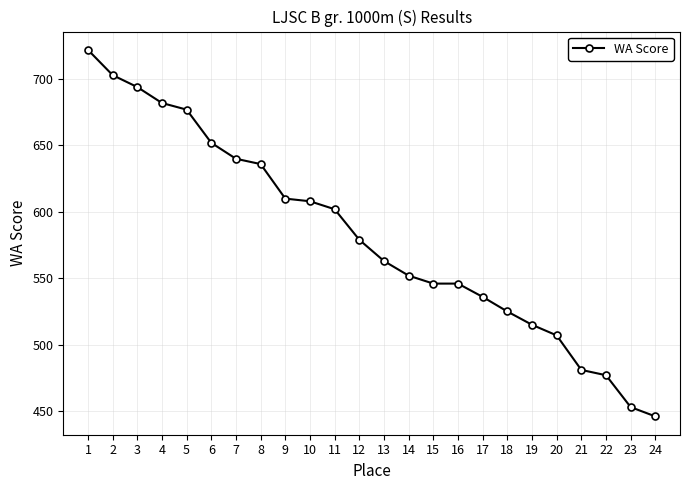

What is the change in value from 15 to 20?

-39